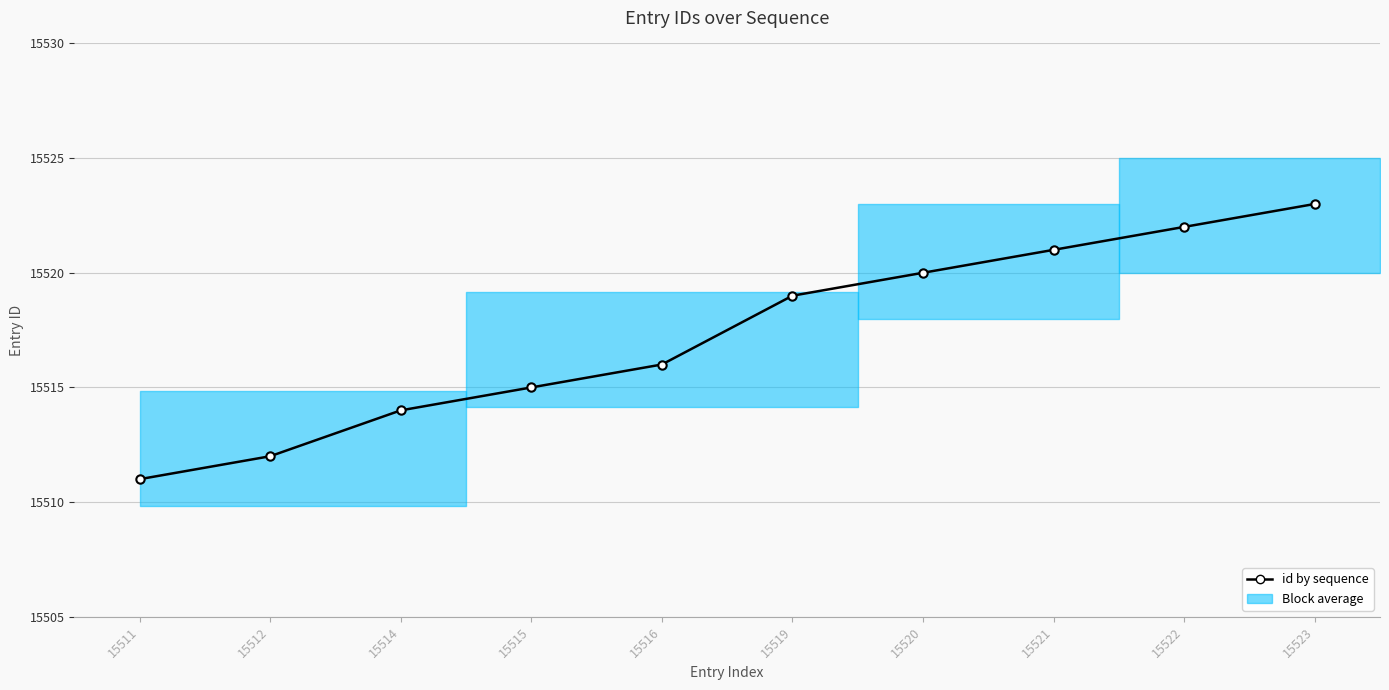

What is the difference between the maximum and minimum values?

12